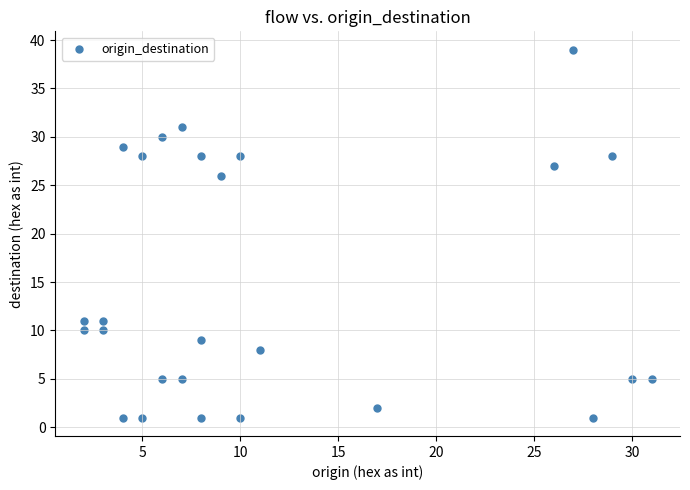

What Y value in the scatter plot is closest to 20?

26